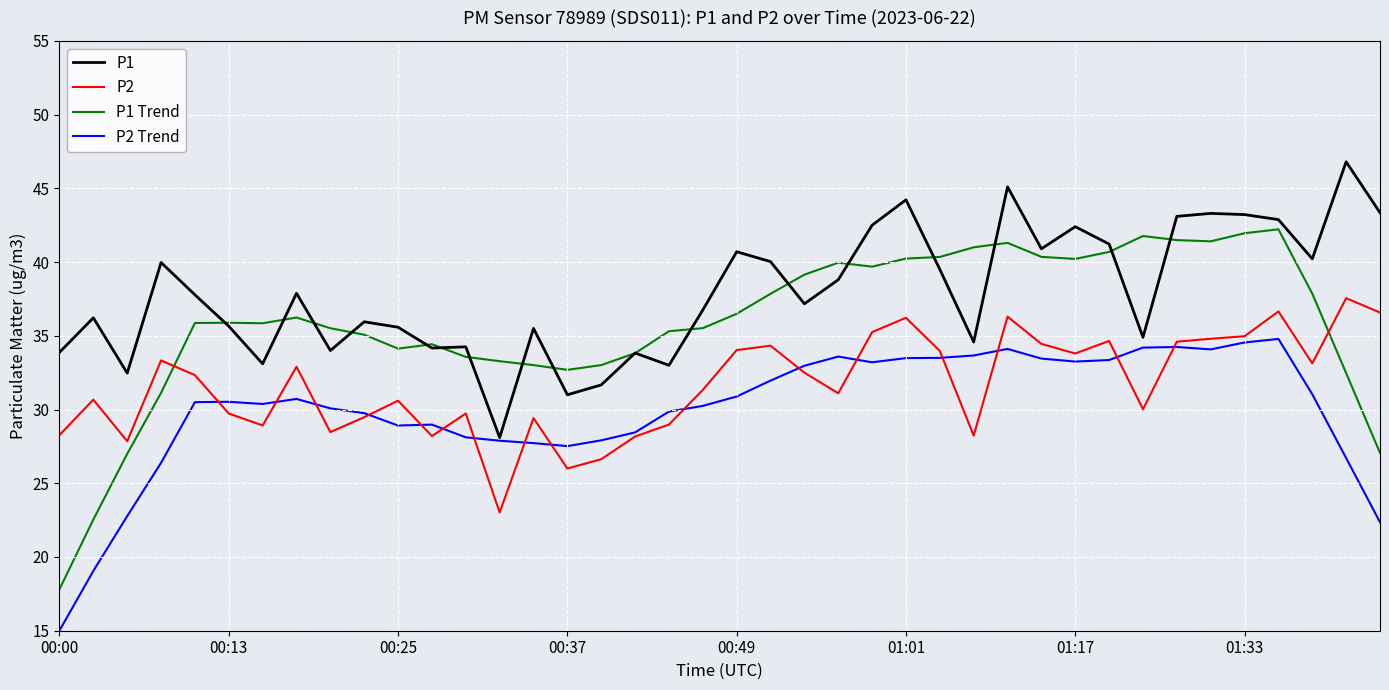

What is the minimum value for P1 Trend?

17.8